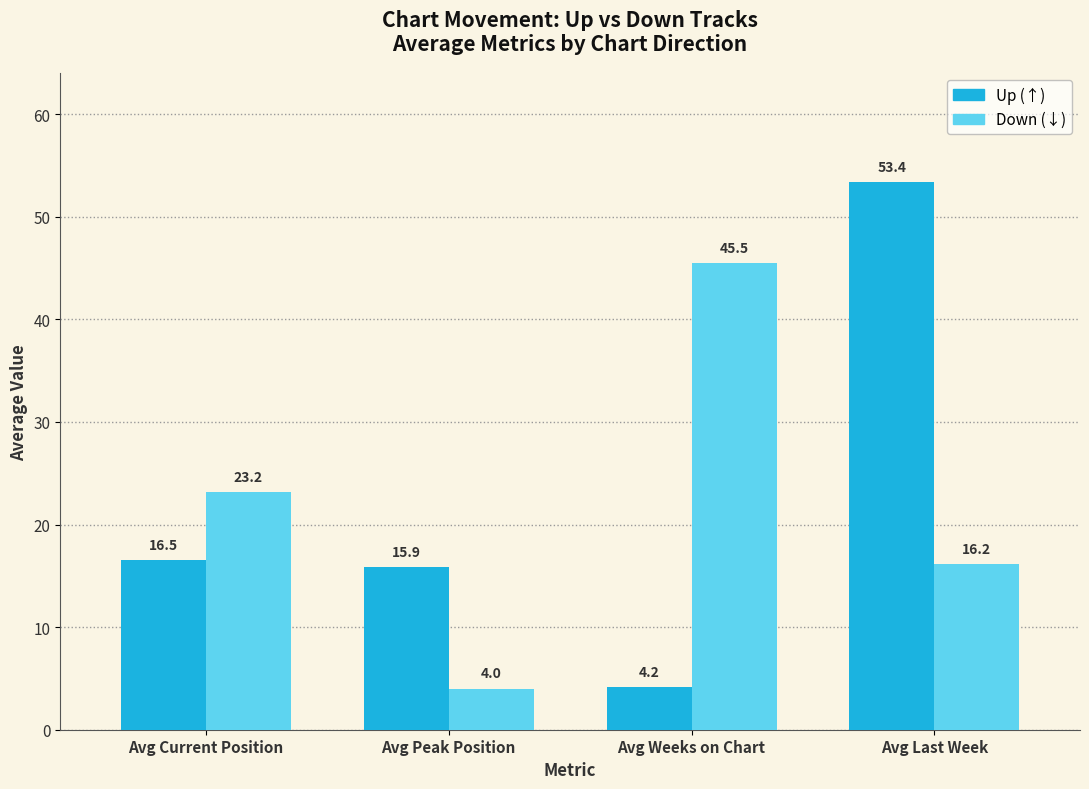

What is the maximum value shown in the chart?

53.4